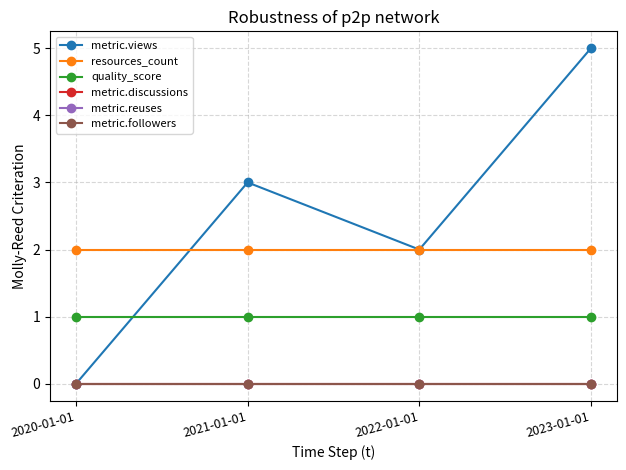

At how many categories does at least one series exceed 0?

4